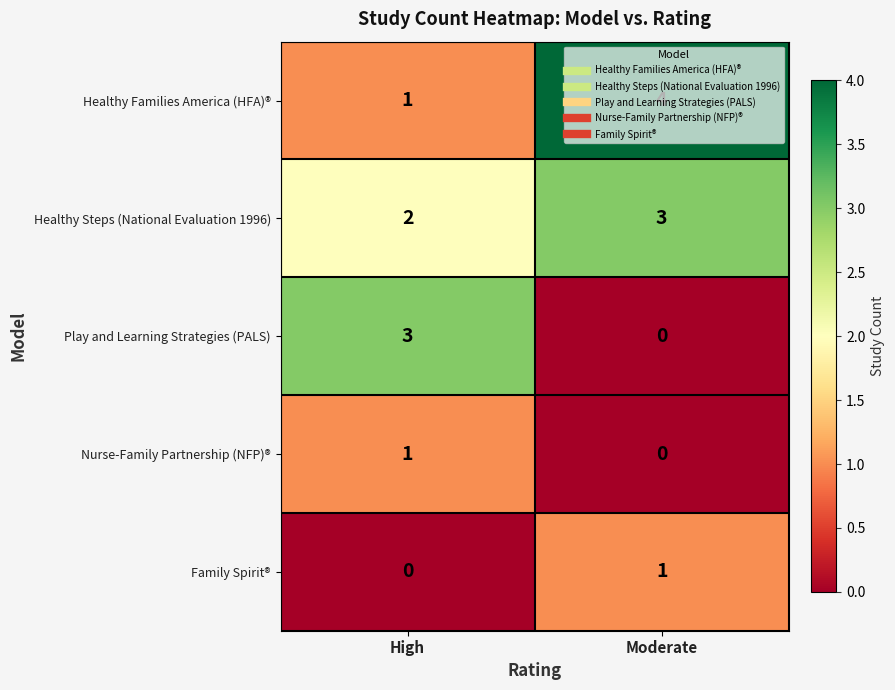

At which category is the sum across all series the highest?

Moderate